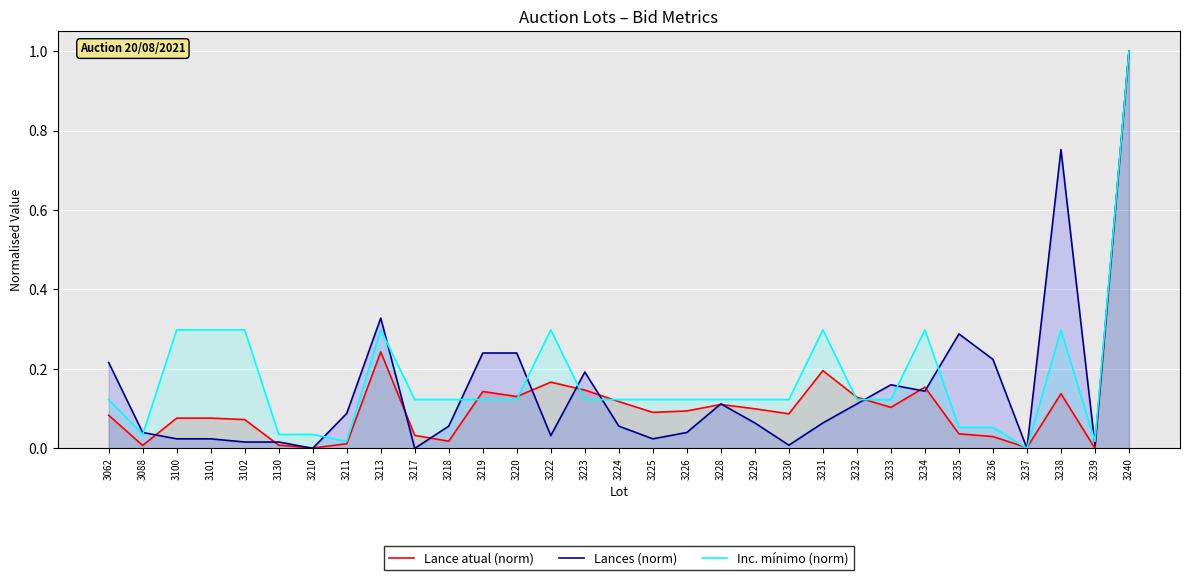

At 3088, list the series in order from largest to smallest.

Lances (norm), Inc. mínimo (norm), Lance atual (norm)